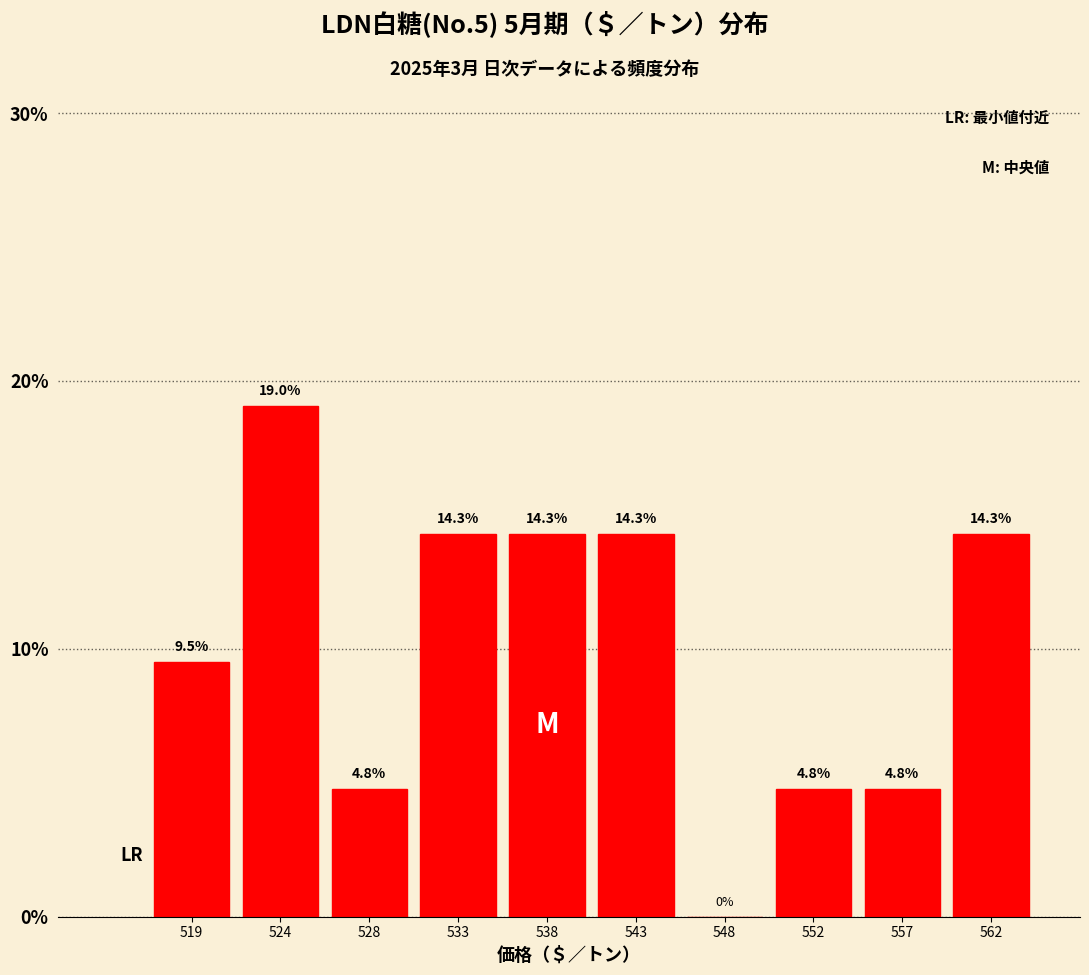

Reading left to right, what are all the values shown in this chart?

519=9.5	524=19.0	528=4.8	533=14.3	538=14.3	543=14.3	548=0.0	552=4.8	557=4.8	562=14.3